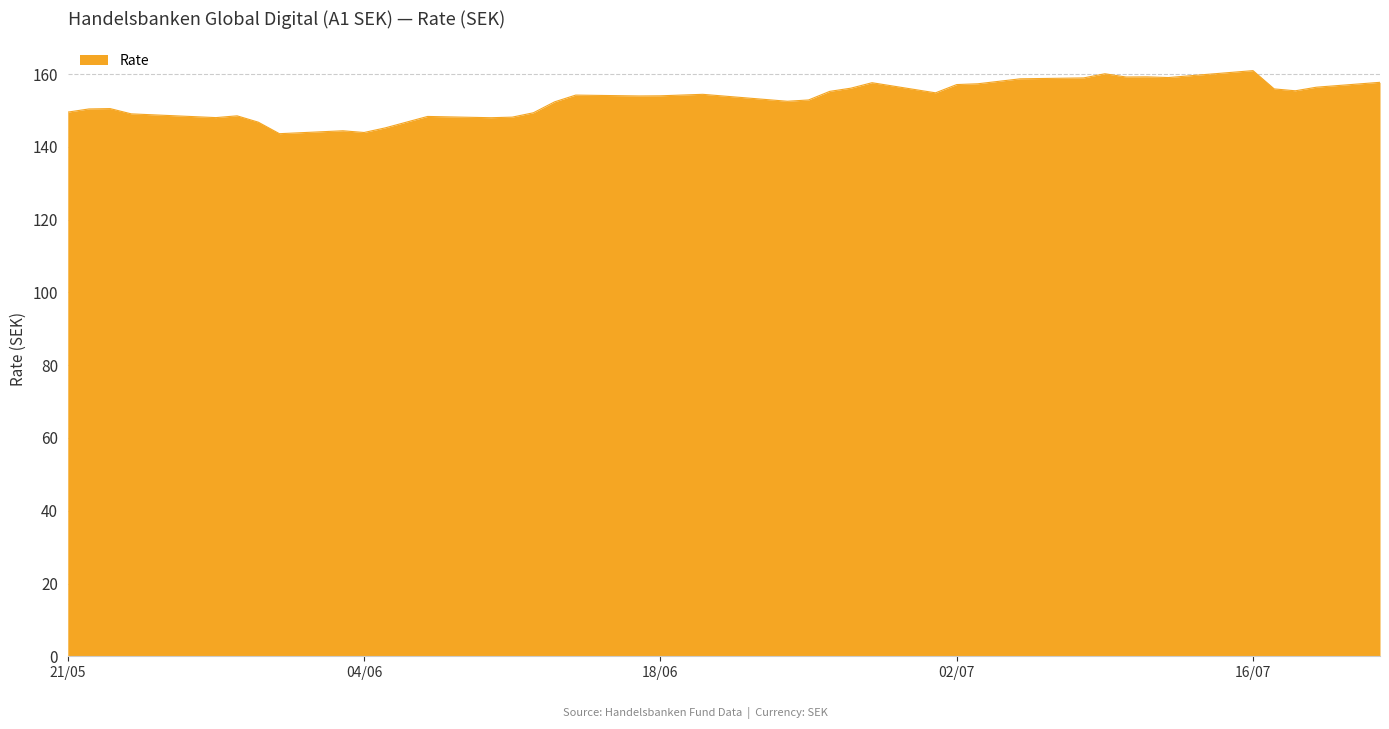

What is the maximum value shown in the chart?

160.9